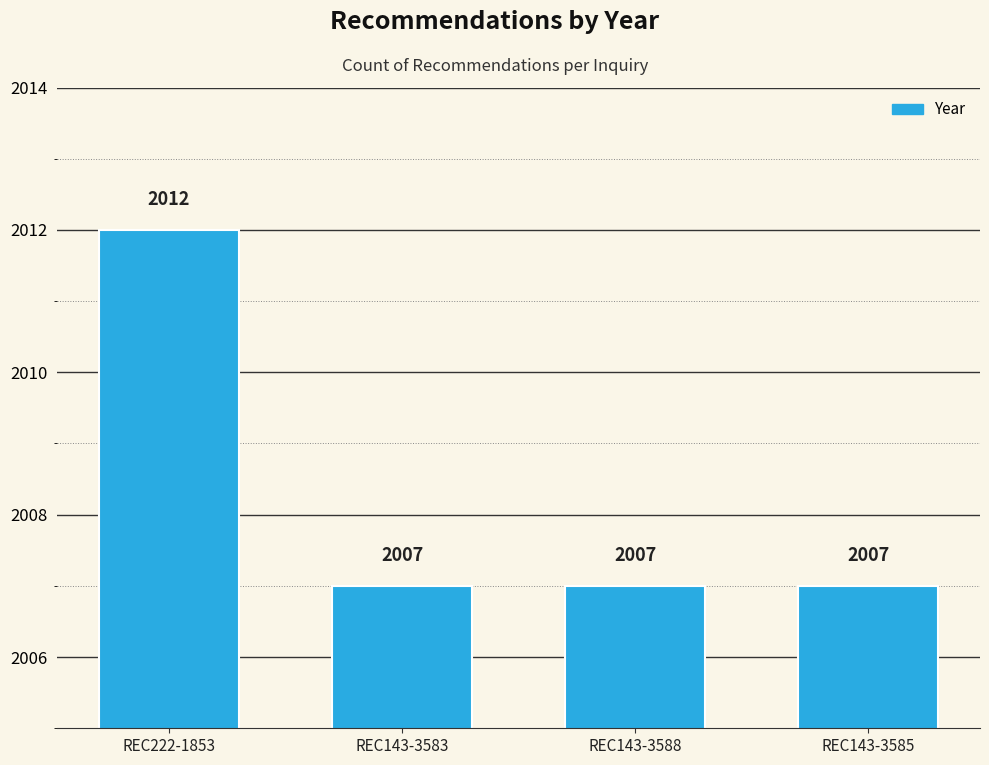

What is the label of the 3rd bar from the left?

REC143-3588